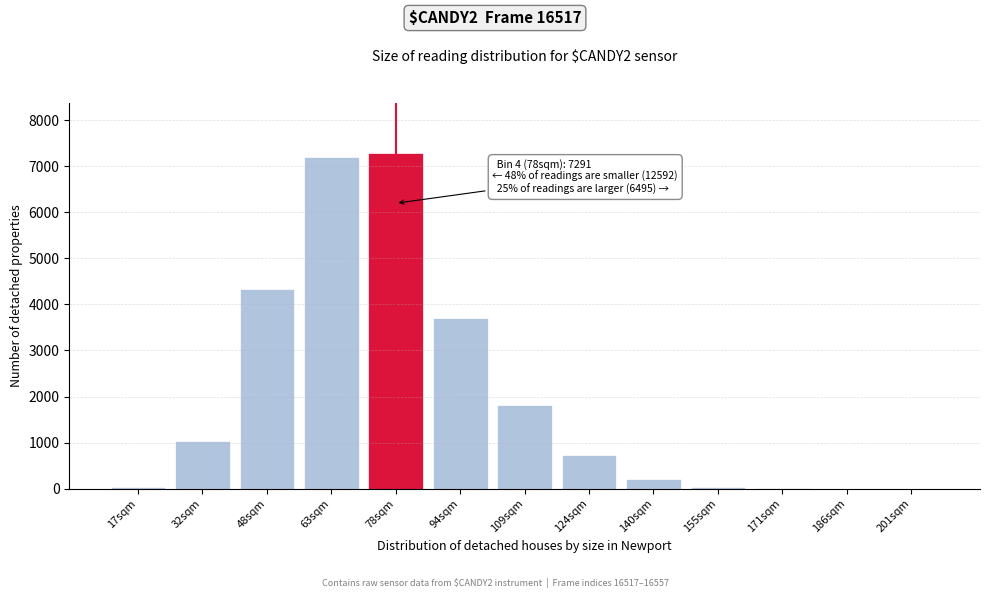

The value at 78sqm is 7291. True or false?

True